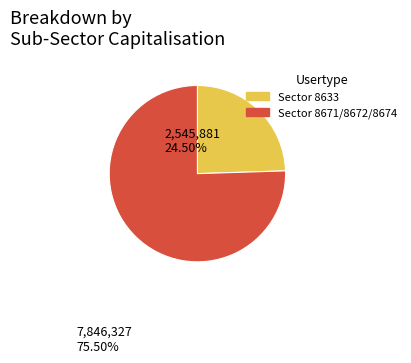

Does any single category account for the majority?

Yes